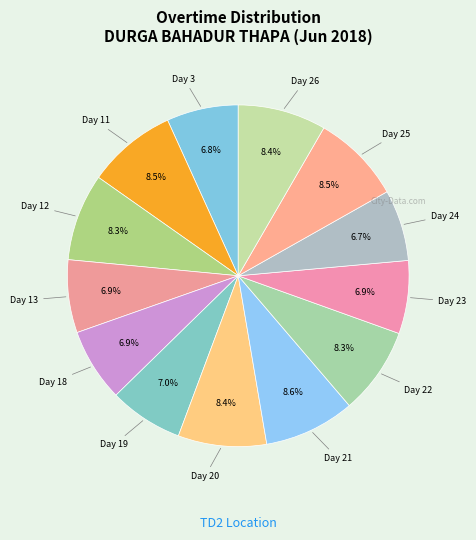

Rank the categories by value from highest to lowest.

Day 21, Day 25, Day 11, Day 20, Day 26, Day 12, Day 22, Day 19, Day 18, Day 23, Day 13, Day 3, Day 24